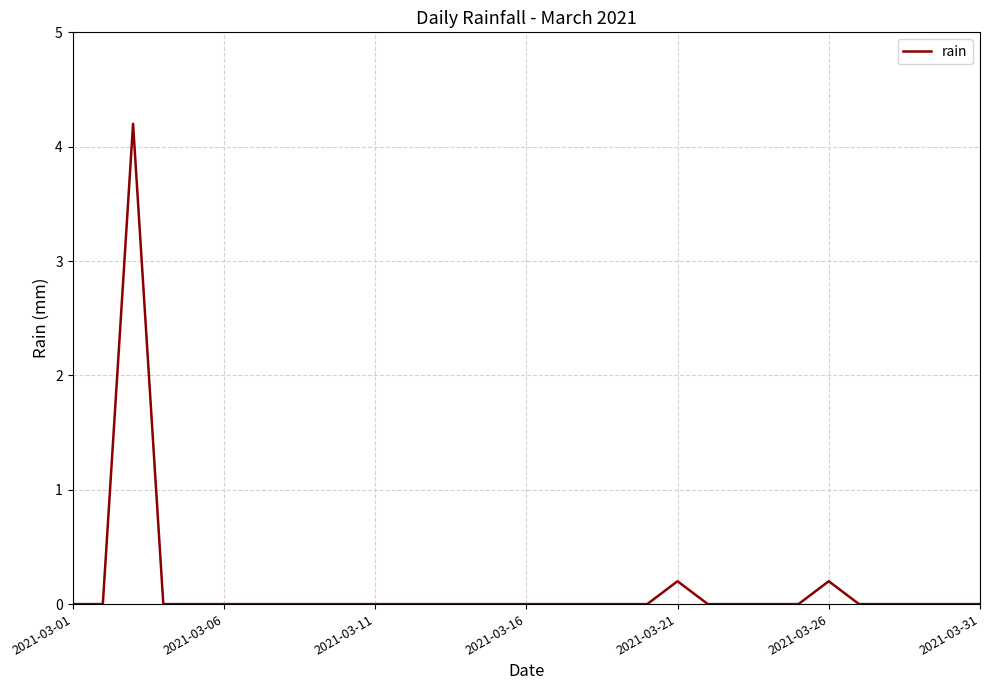

How many lines are shown in the chart?

1